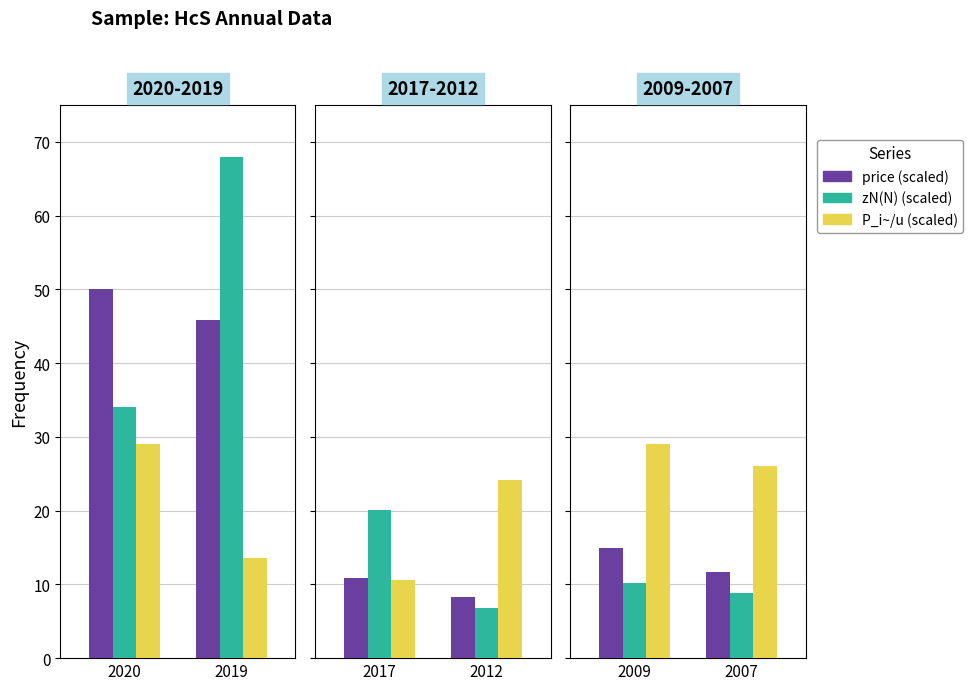

Is it true that price (scaled) equals 15.9 at 2007?

False